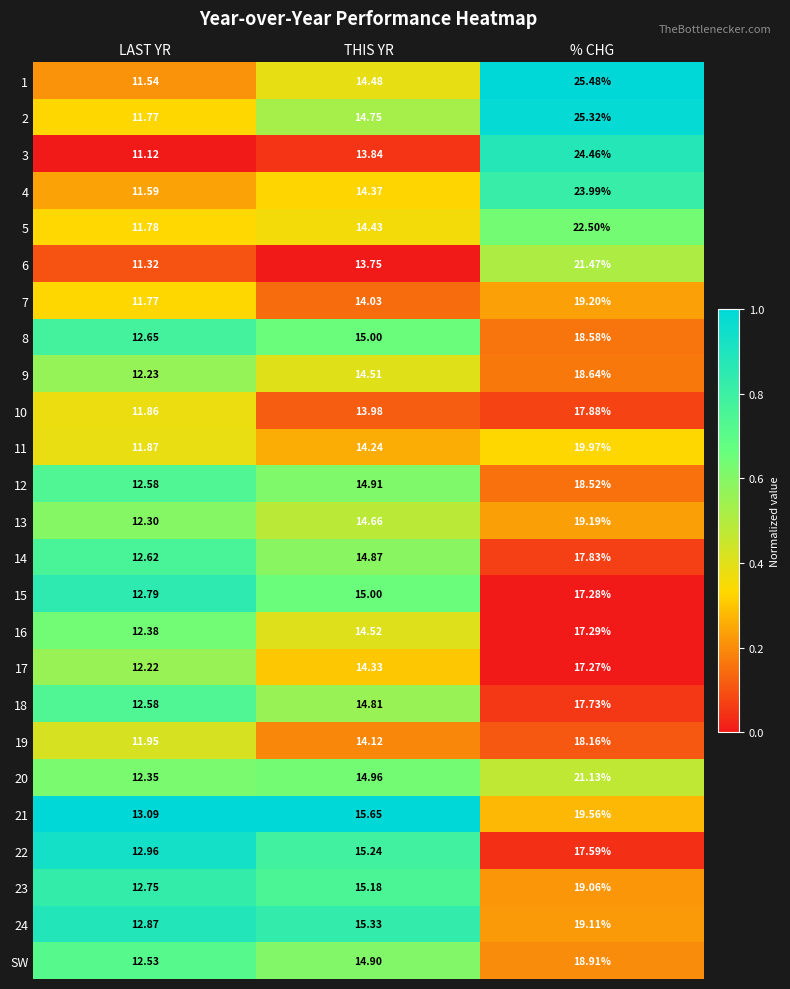

At which category does the chart reach its minimum across all series?

LAST YR